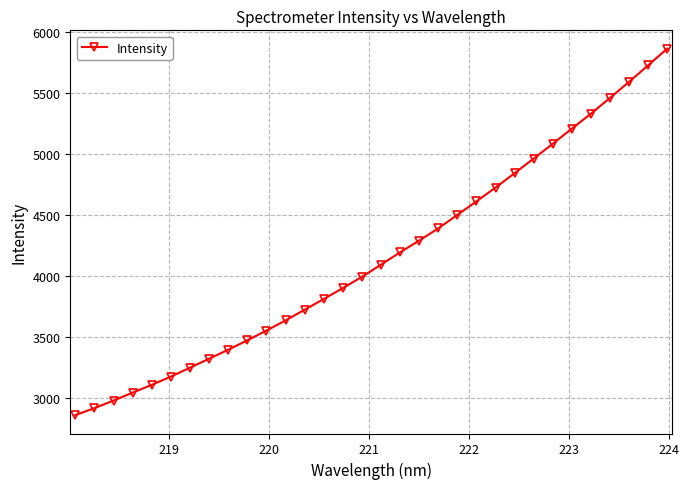

What is the smallest value displayed?

2859.4